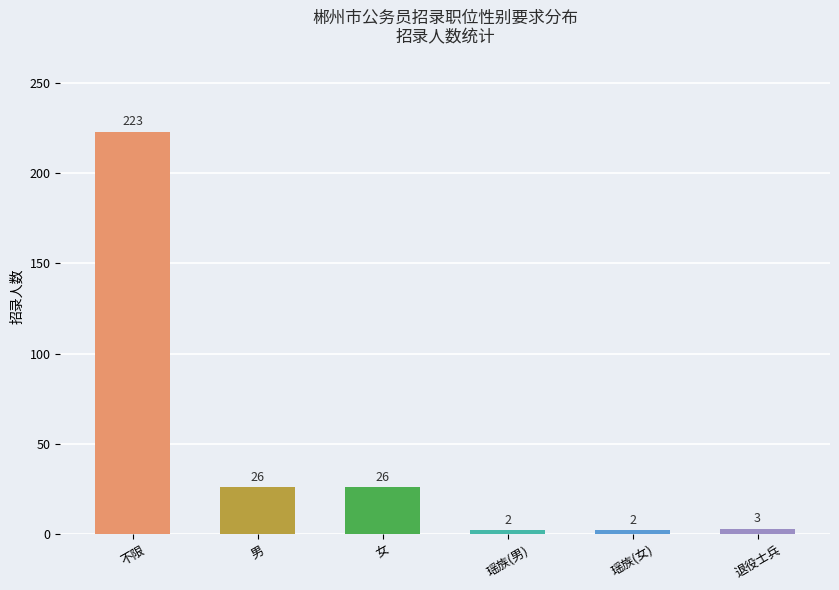

How many distinct data groups are displayed?

1